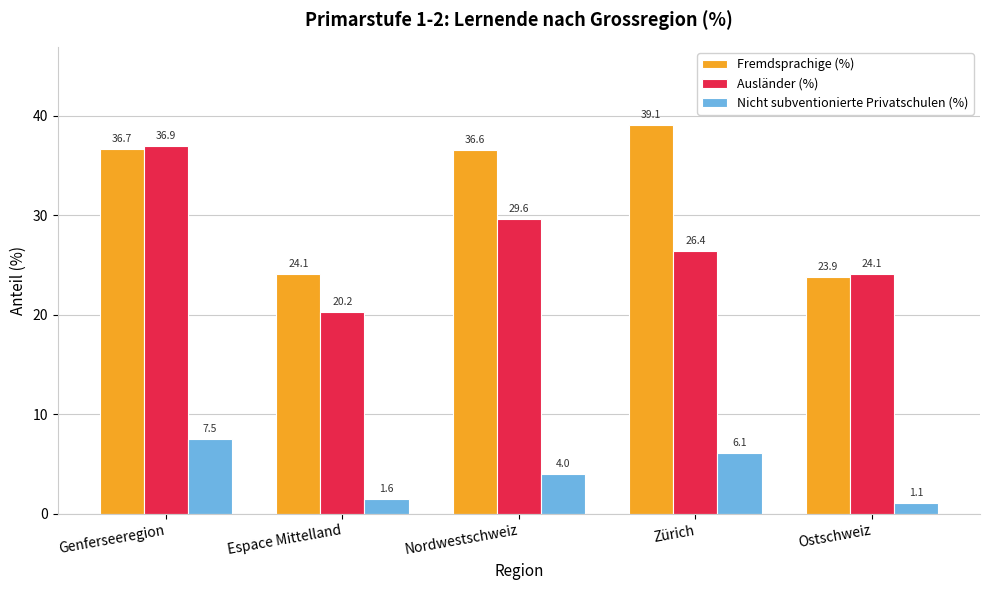

Count the number of categories in the chart.

5